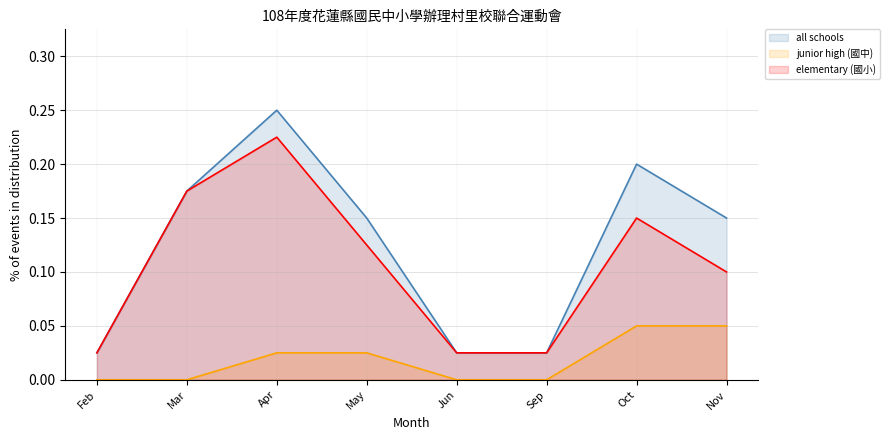

What is the value of the junior high (國中) point at the 8th from the left?

0.1